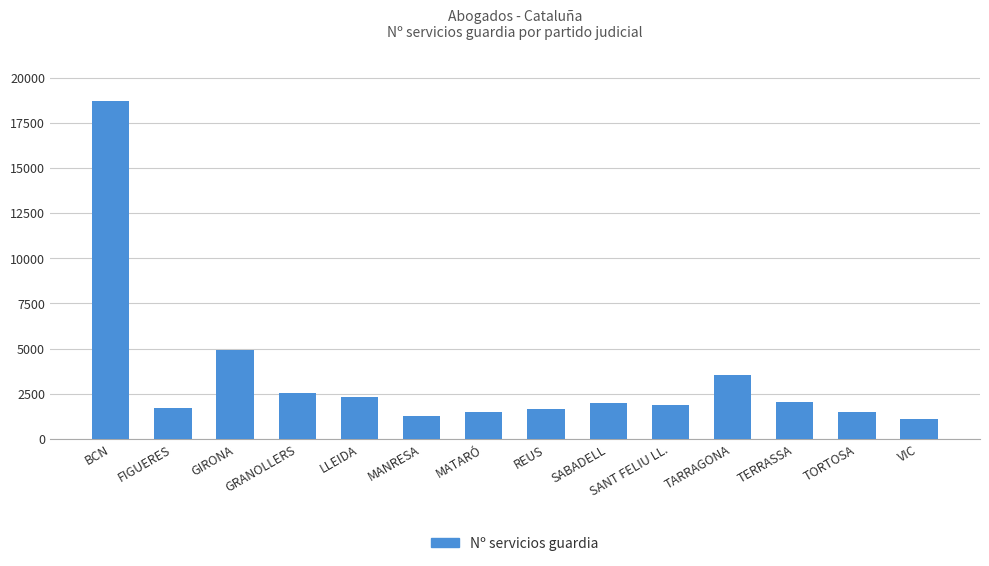

Which label corresponds to the largest value in the chart?

BCN